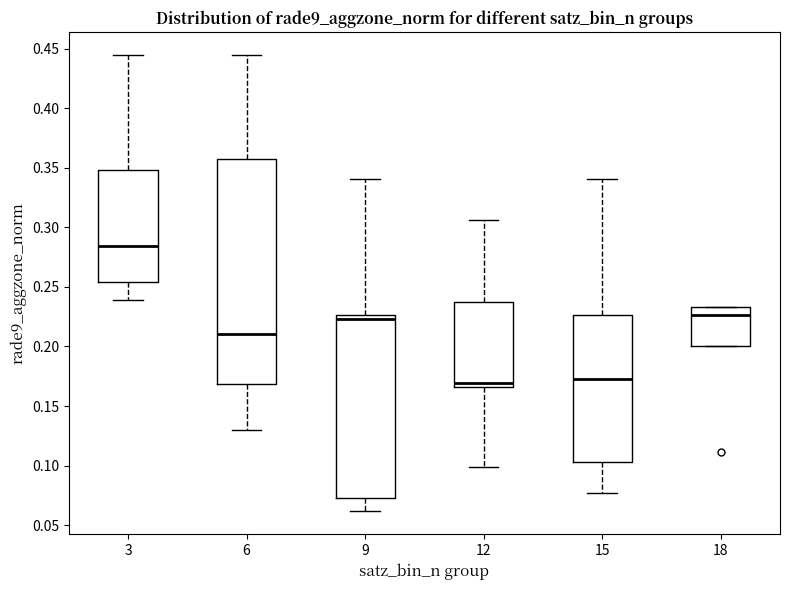

Which box is the tallest, from its lower edge to its upper edge?

6